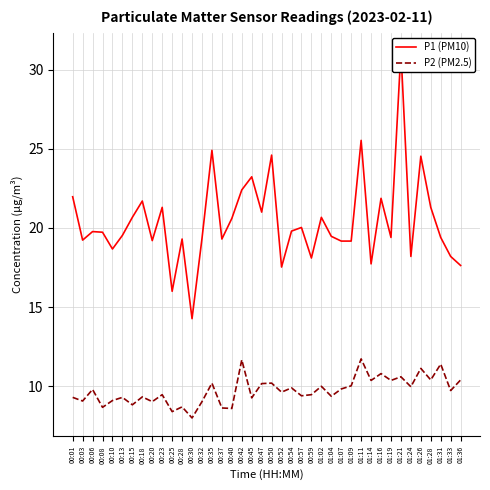

At which category is the sum across all series the highest?

01:21